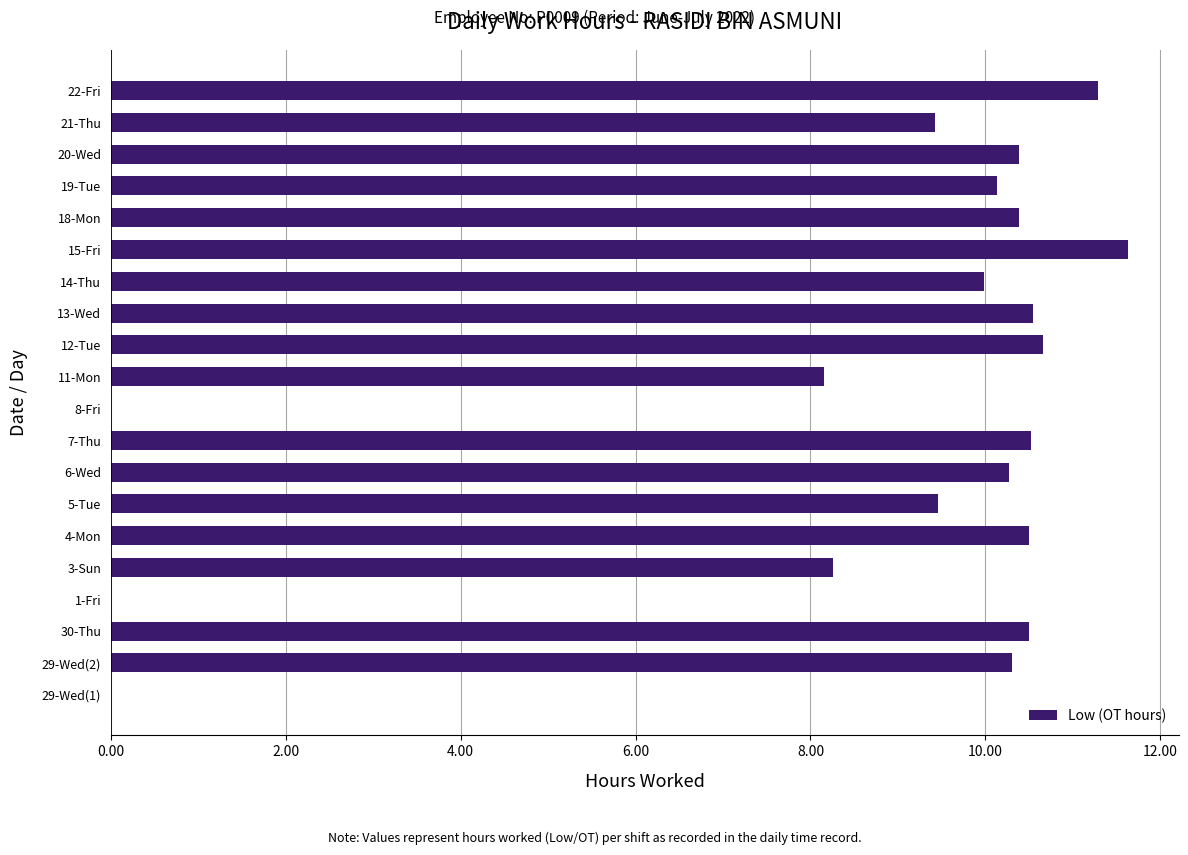

True or false: the data shows 8.2 at 11-Mon.

True